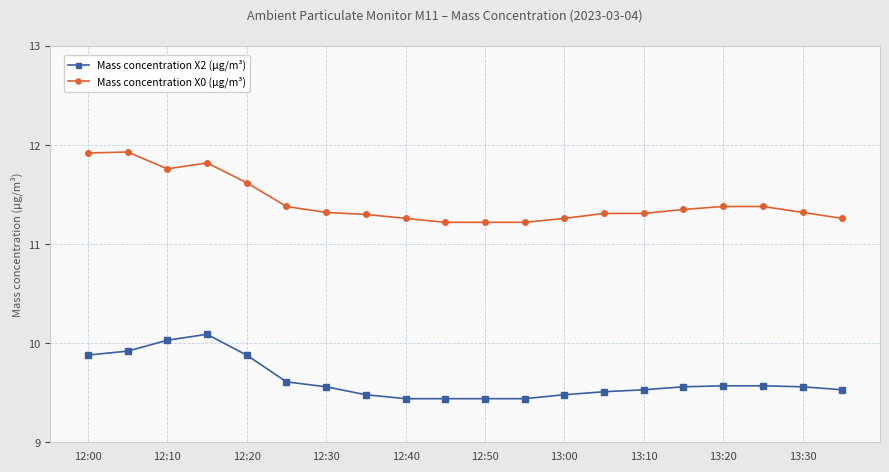

True or false: Mass concentration X0 (μg/m³) has more than 0 points higher than both neighbors.

True